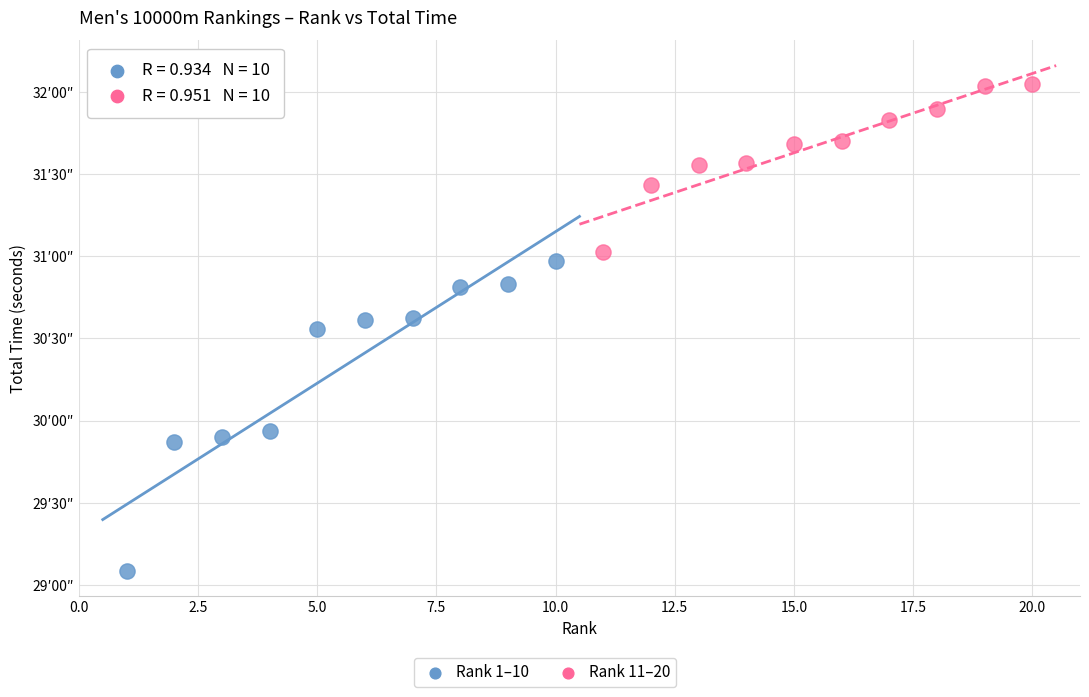

Which series reaches the minimum Y coordinate?

Rank 1–10